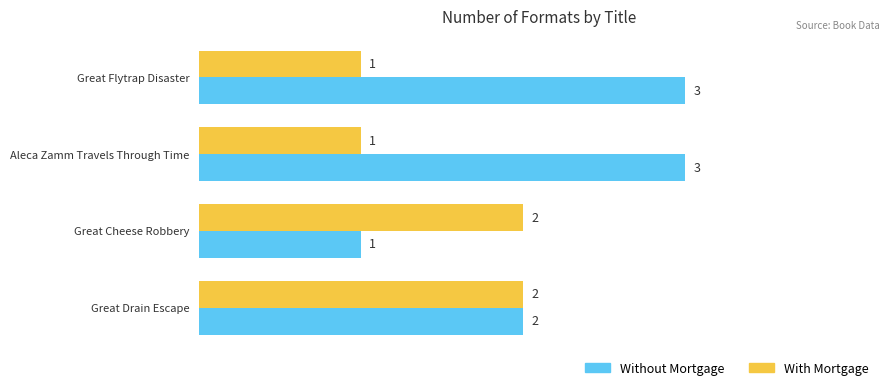

What is the difference between the second highest and second lowest values in the Without Mortgage series?

1